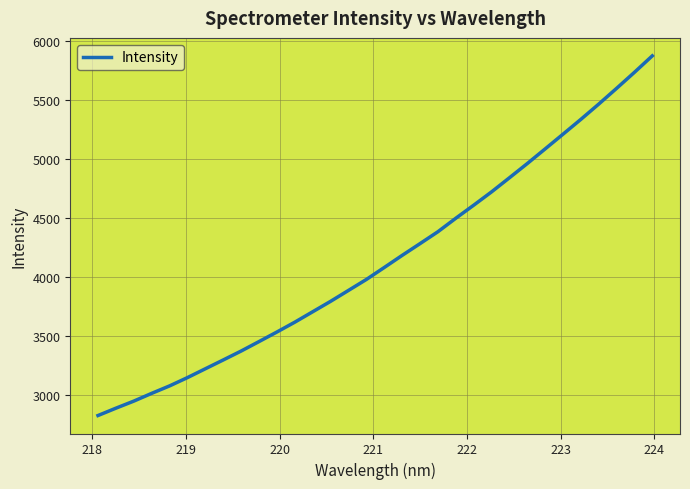

What is the maximum value shown in the chart?

5876.8